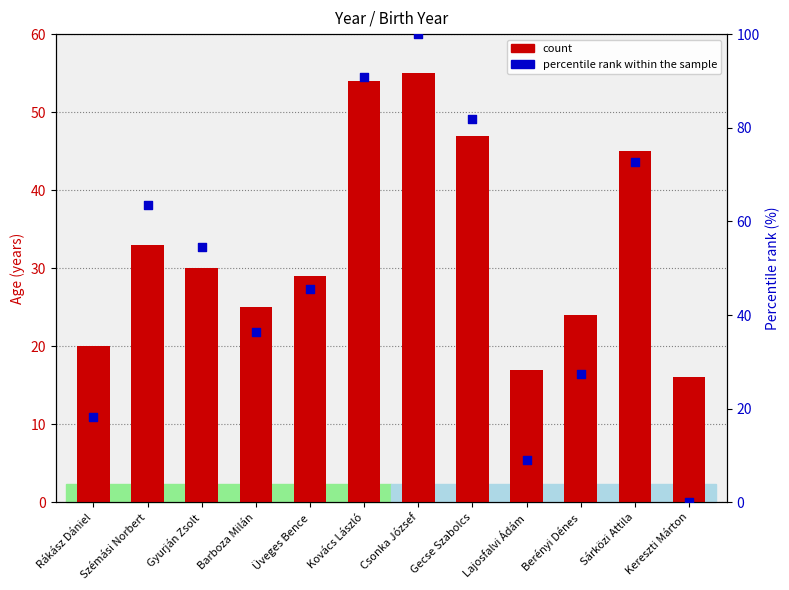

What is the total value across all series at Szémási Norbert?

96.6